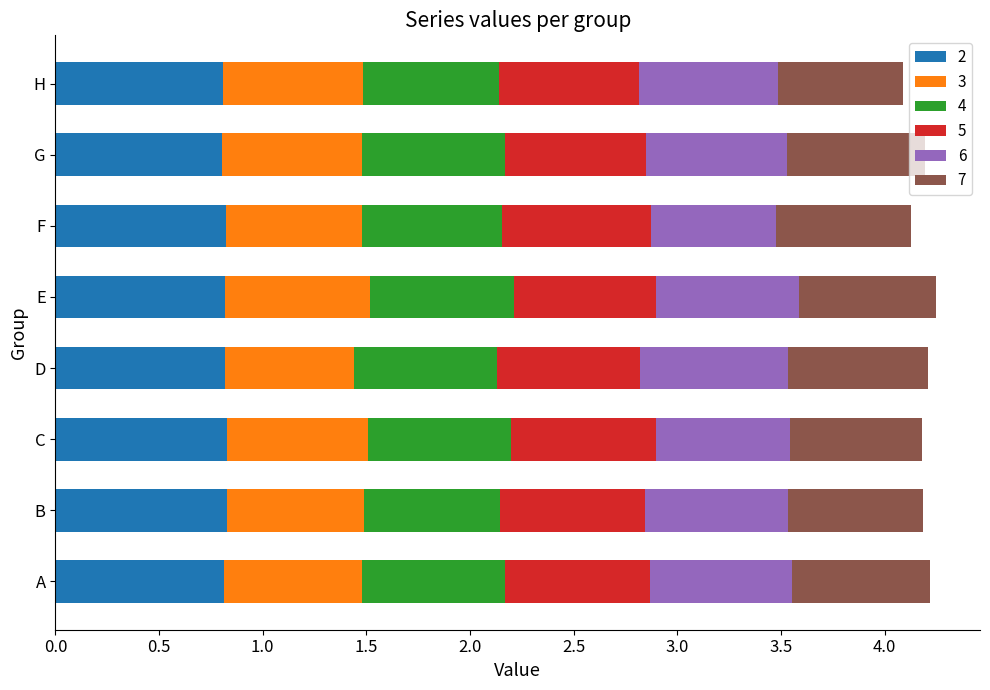

What is the total value across all series at G?

4.2